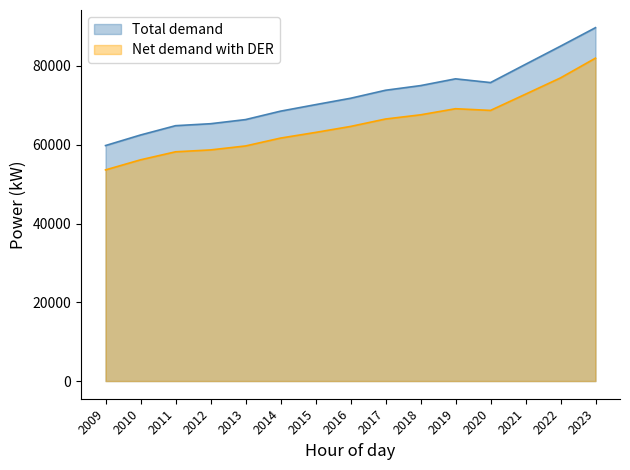

True or false: Total demand and Net demand with DER cross at least once.

False